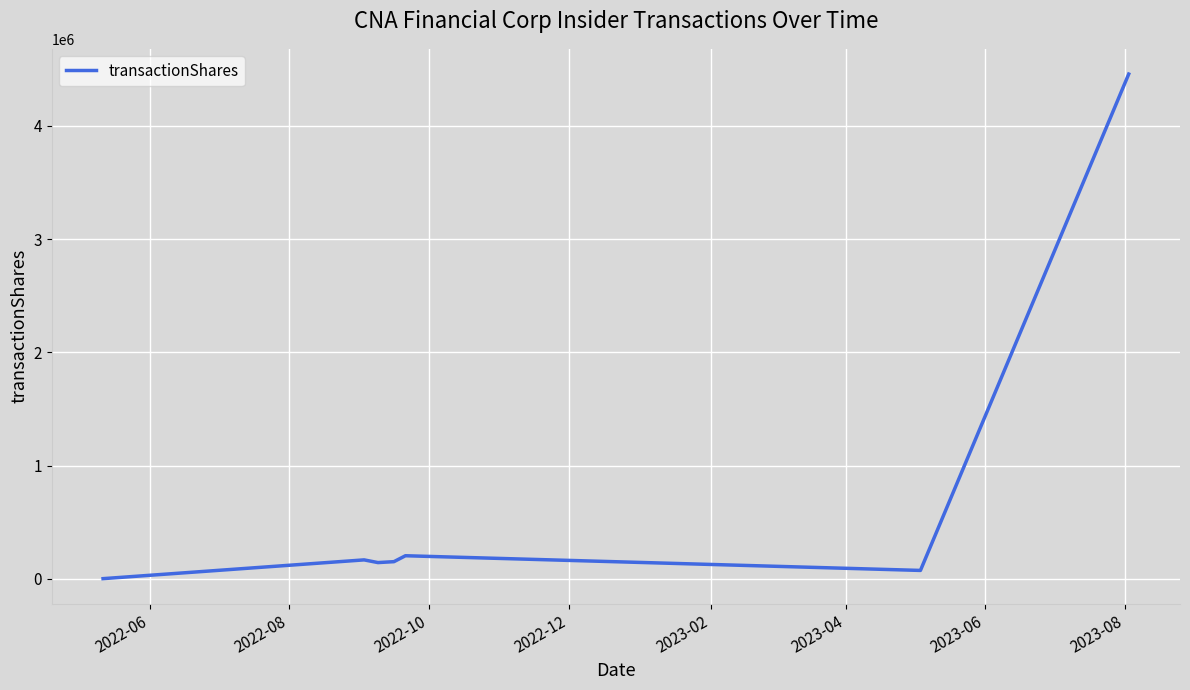

What is the greatest value displayed?

4456050